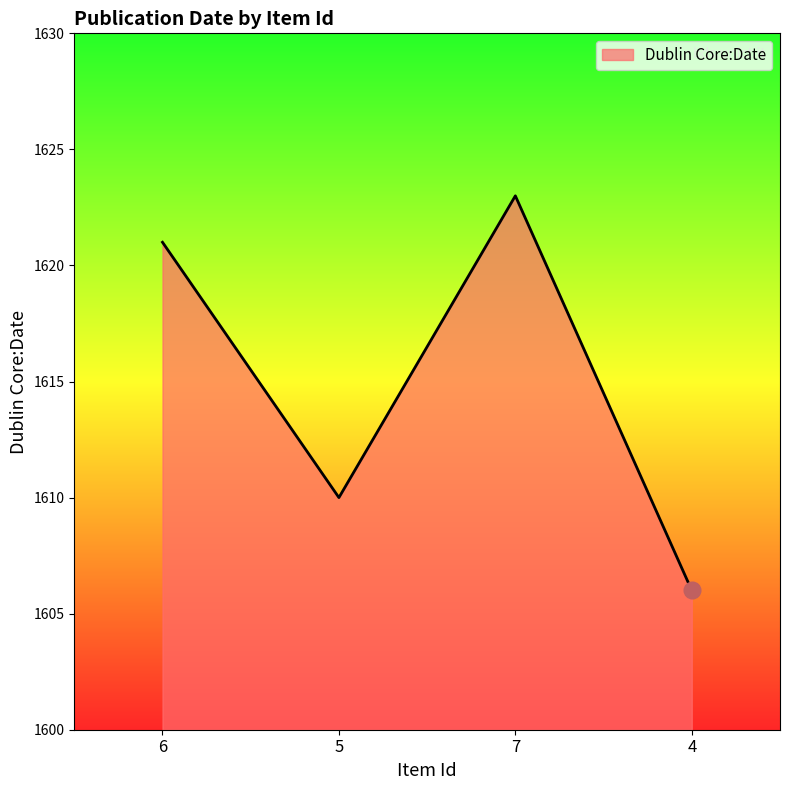

List the labels in order of value, largest first.

7, 6, 5, 4